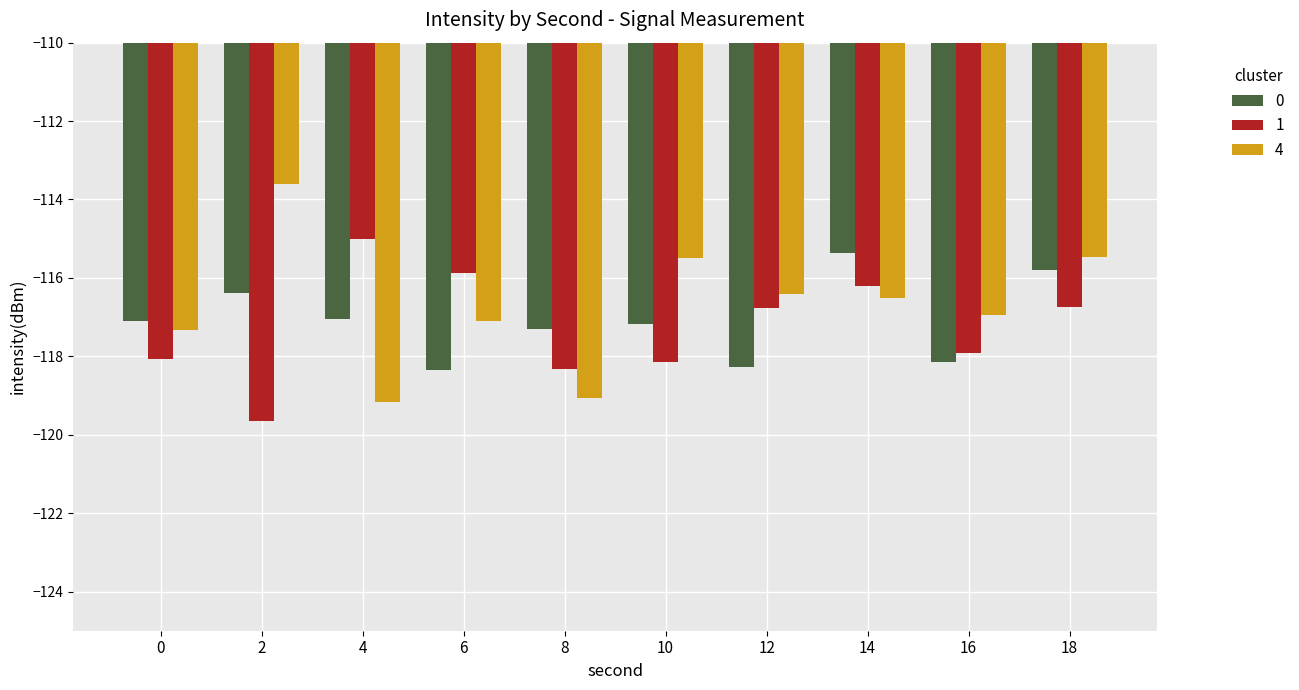

The 4 series shows -116.5 at 14. True or false?

True